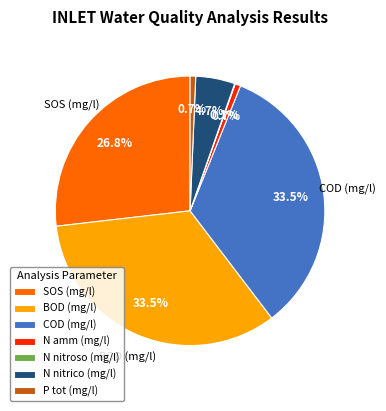

What portion of the pie excludes BOD (mg/l)?

66.5%